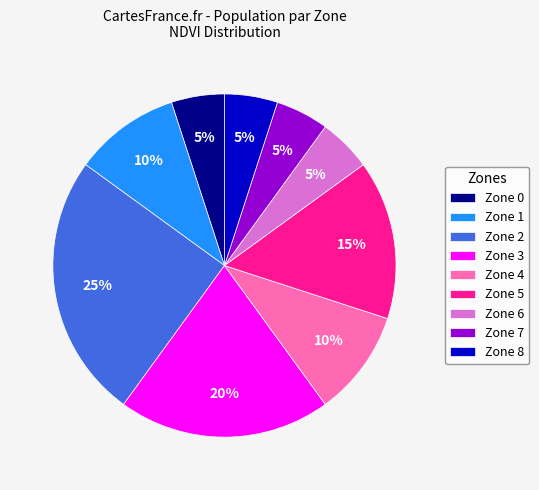

Between Zone 5 and Zone 1, which is larger?

Zone 5